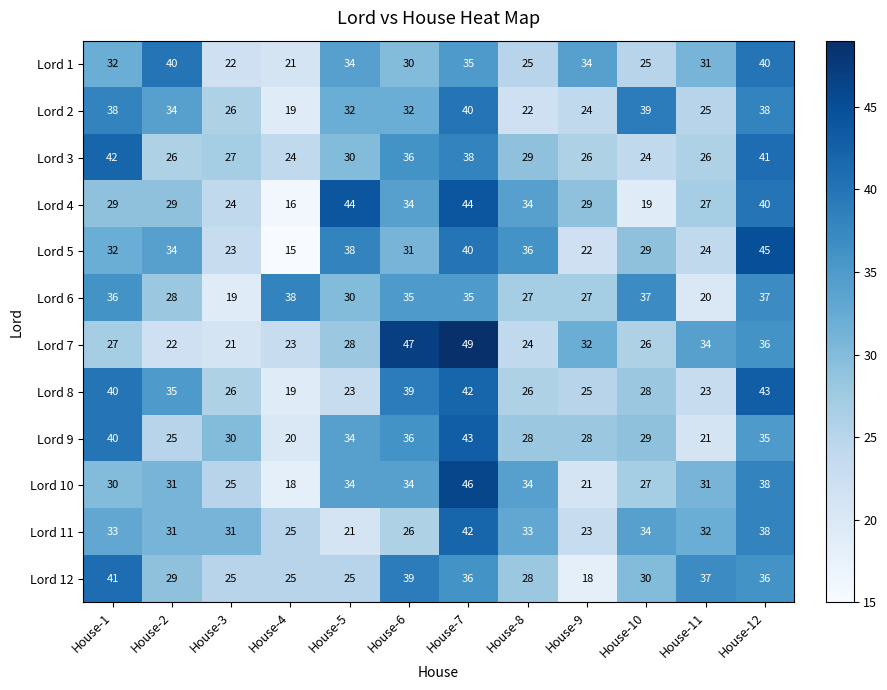

Which category has the highest value in the Lord 10 series?

House-7